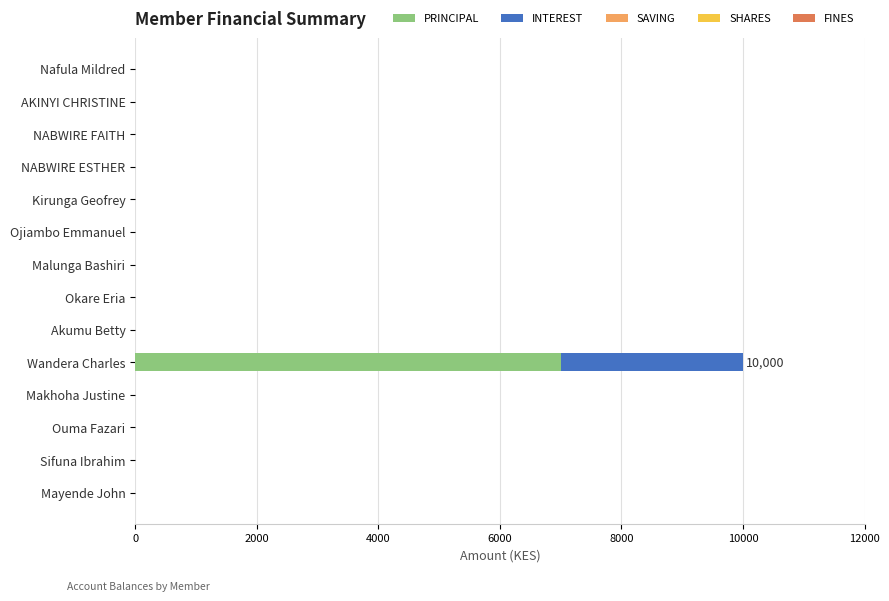

What is the highest value of the PRINCIPAL series?

7000